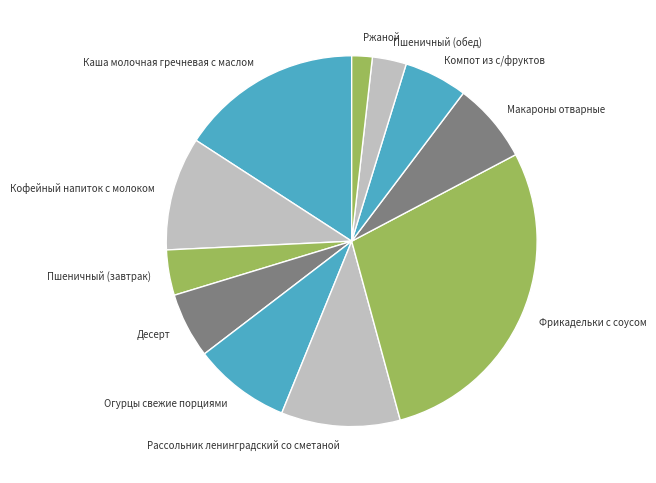

Does any single category account for the majority?

No